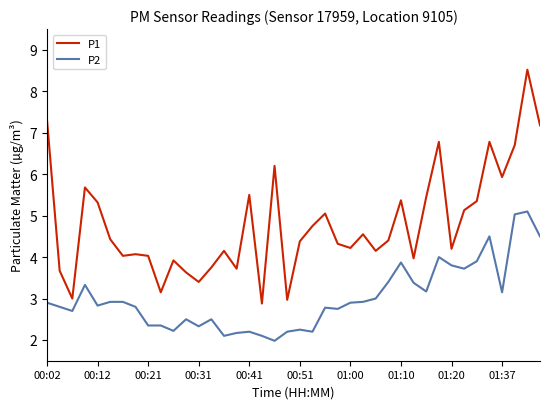

What is the highest value of the P1 series?

8.5